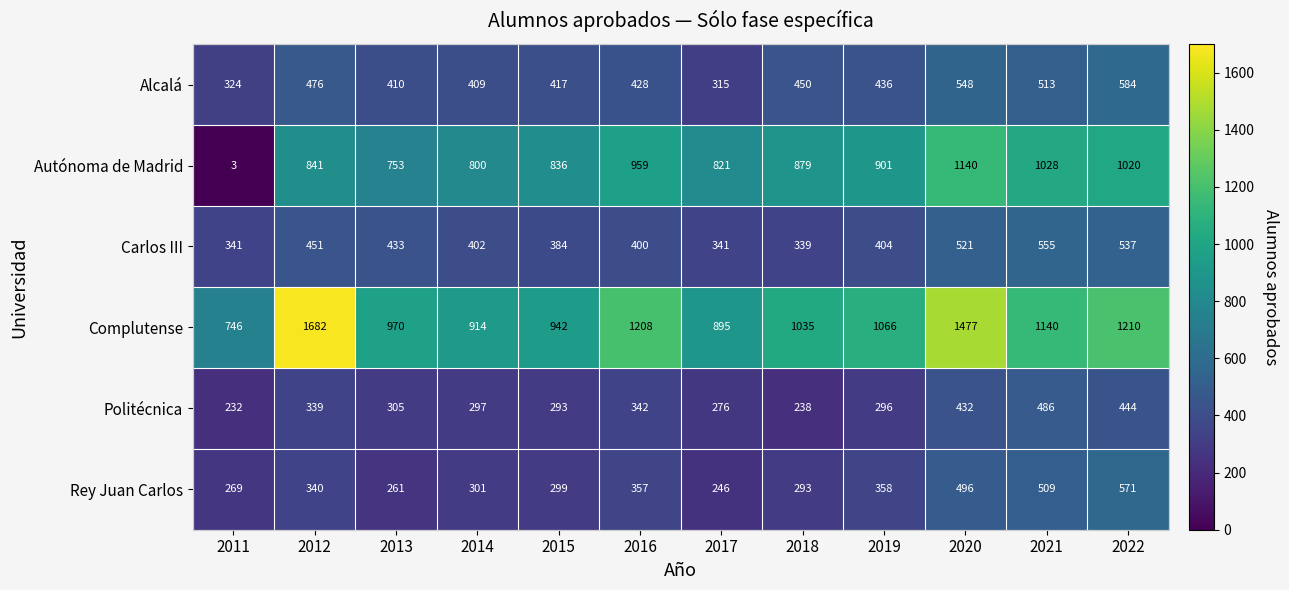

The Autónoma de Madrid series shows 413 at 2020. True or false?

False